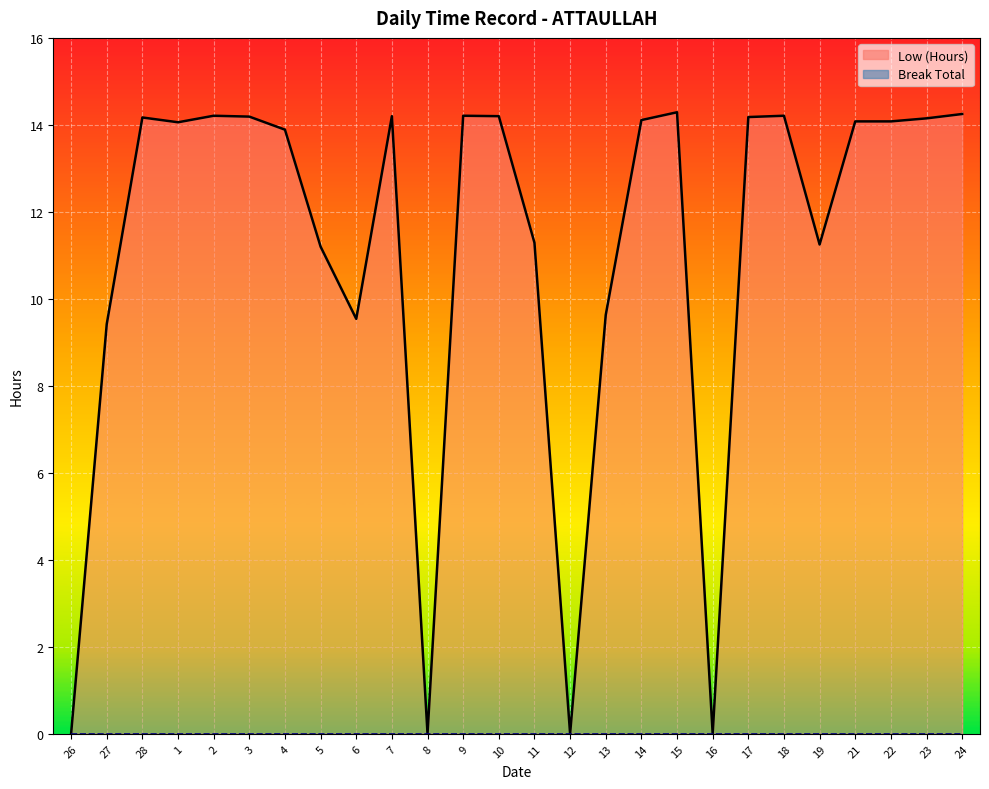

Approximately how many times larger is the value at 21 compared to 9?

1.0